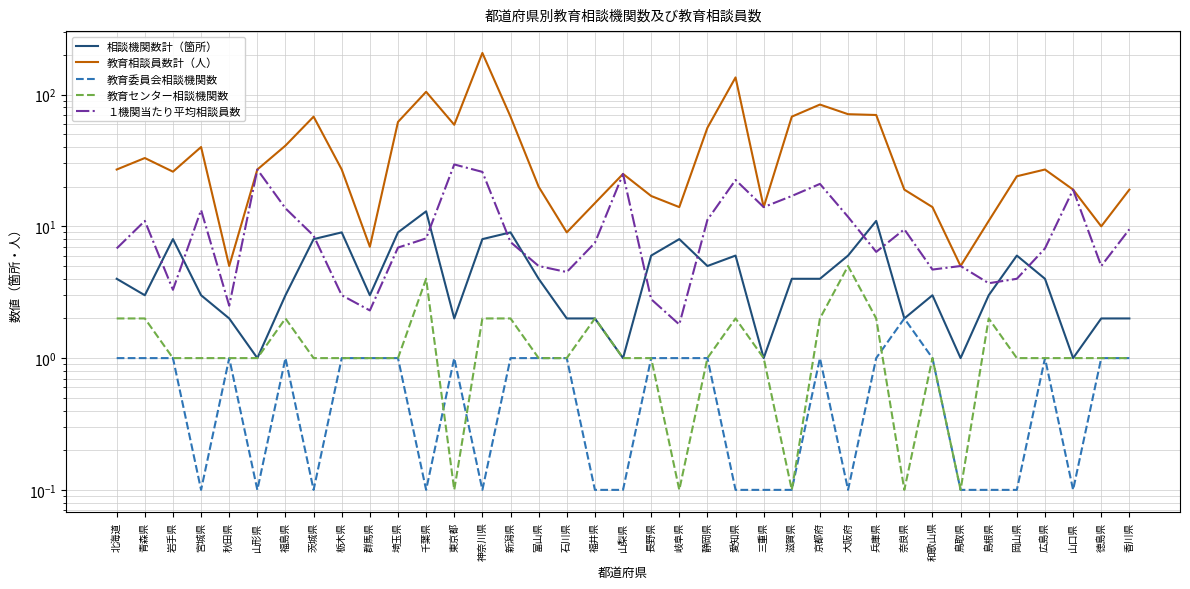

Read the 教育委員会相談機関数 value at 神奈川県.

0.1